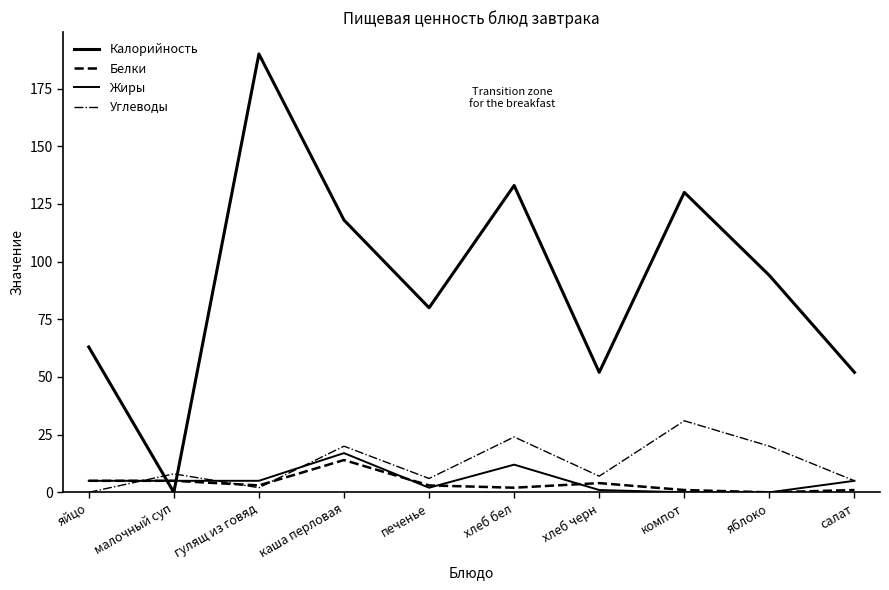

How many lines are shown in the chart?

4